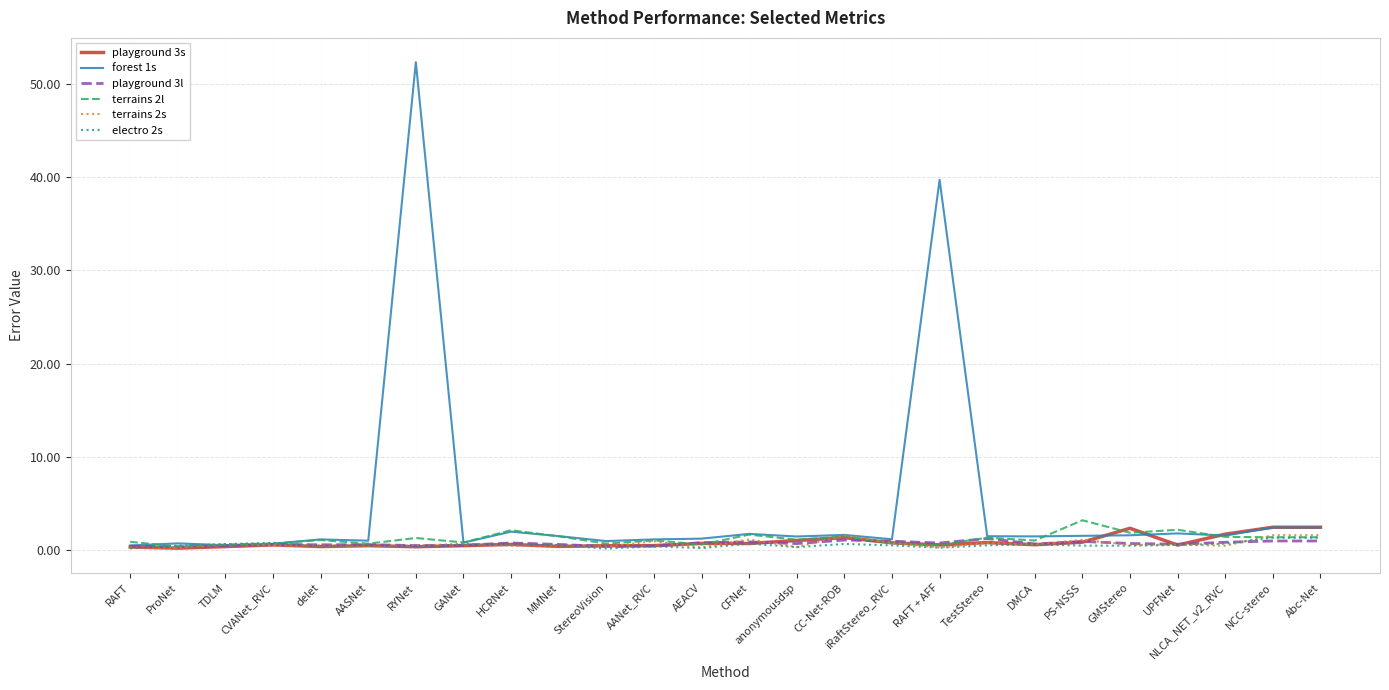

The value of forest 1s at RYNet is 71.8. True or false?

False